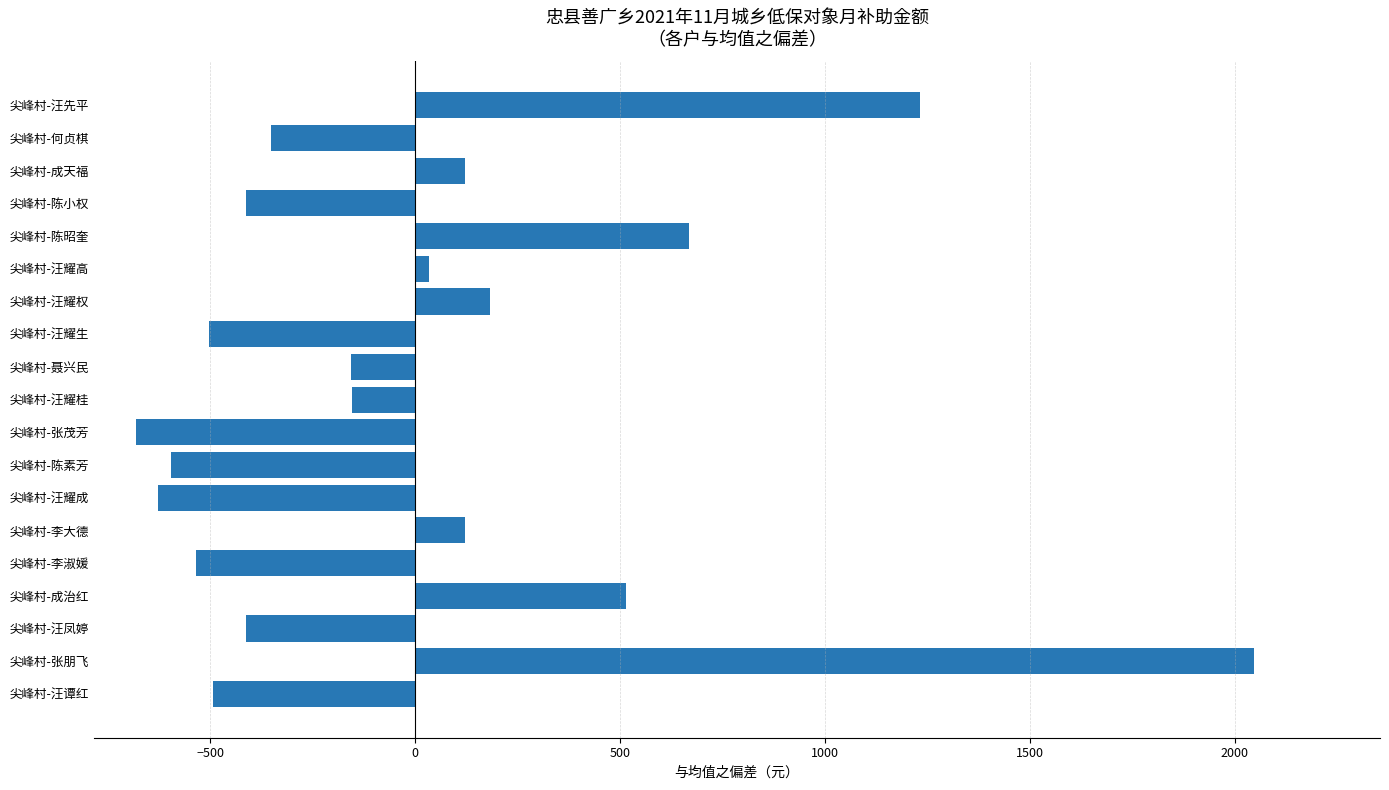

Read the value at 尖峰村-汪谭红.

-493.2